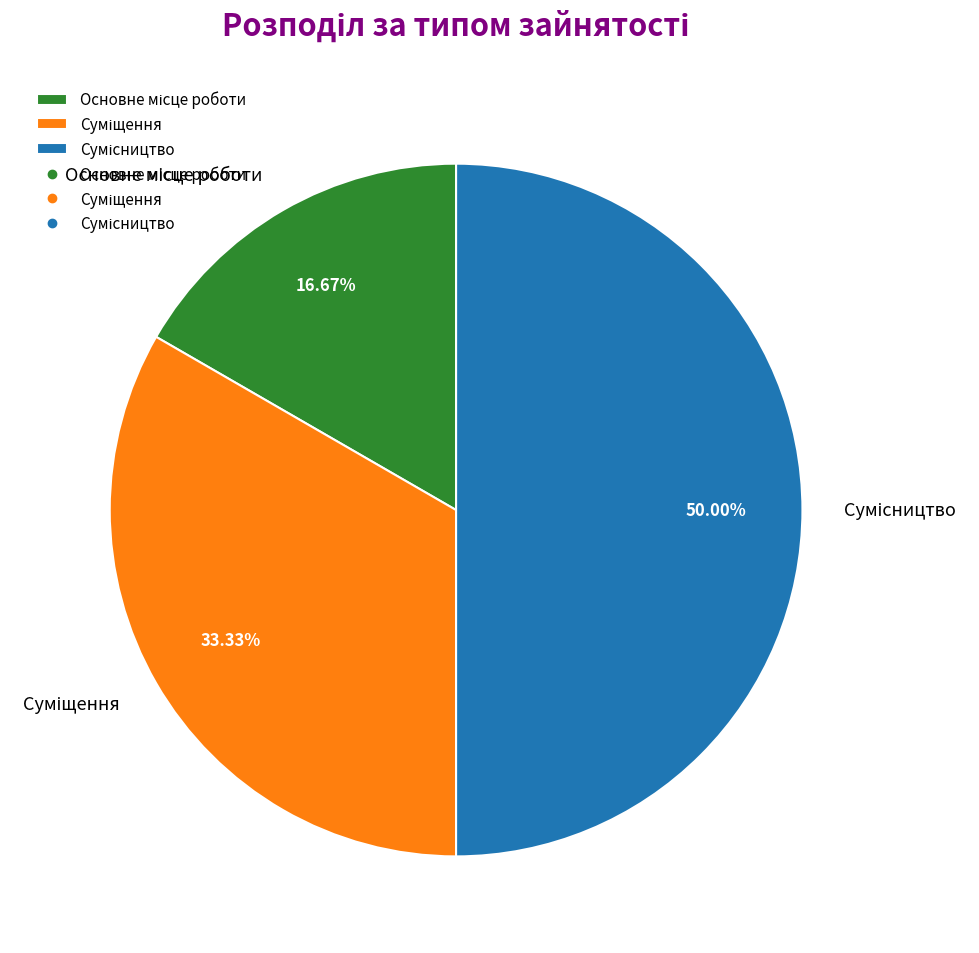

How many slices are in this pie chart?

3